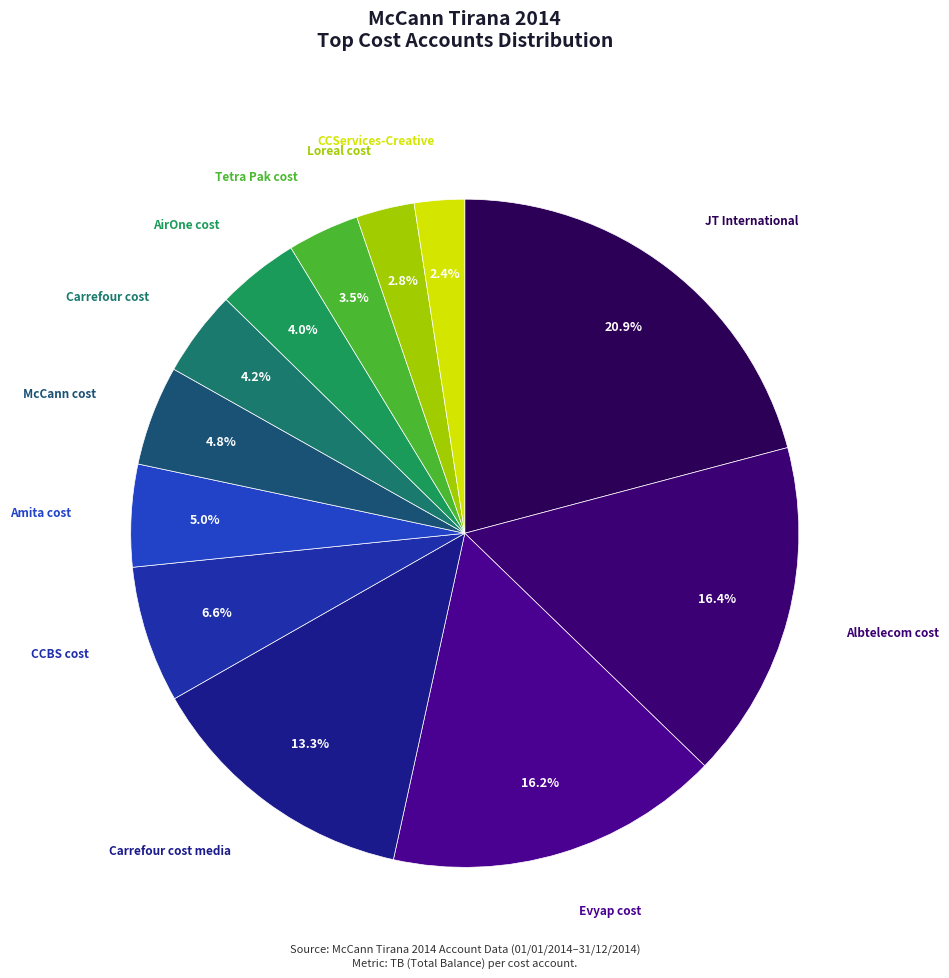

Count the number of slices in the pie.

12